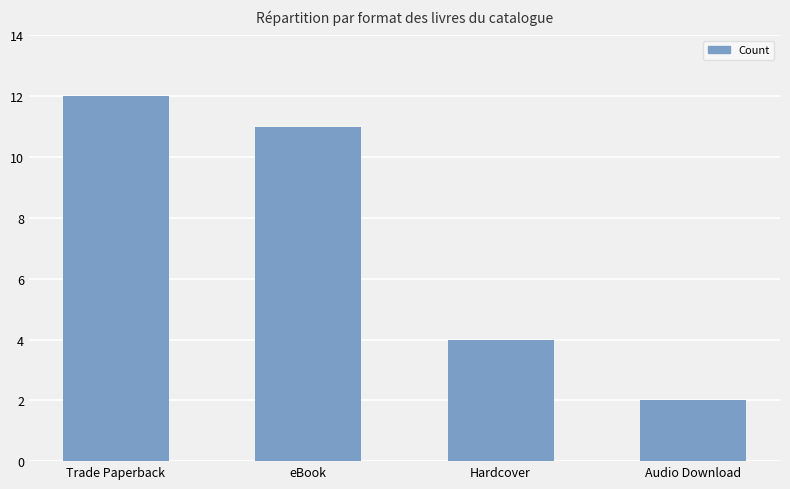

List the labels in order of value, largest first.

Trade Paperback, eBook, Hardcover, Audio Download